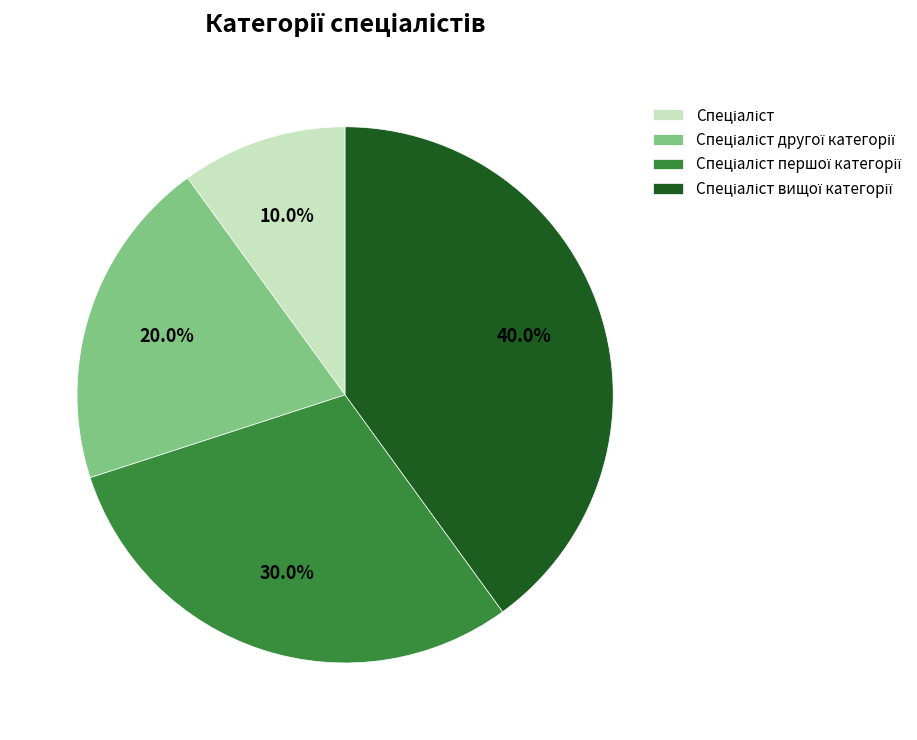

Is there a majority slice in this chart?

No